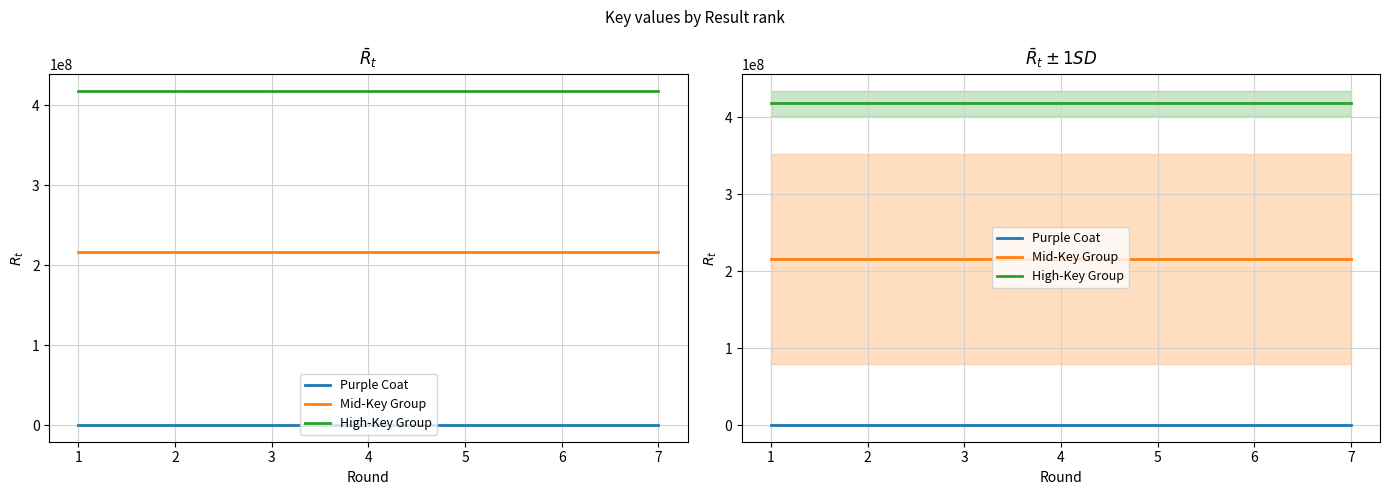

At 2, list the series in order from largest to smallest.

High-Key Group, Mid-Key Group, Purple Coat